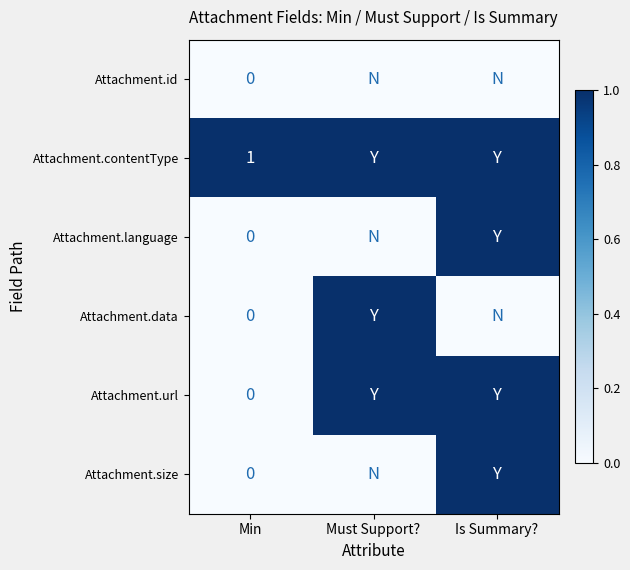

Where is Attachment.data nearest to the value 0?

Min